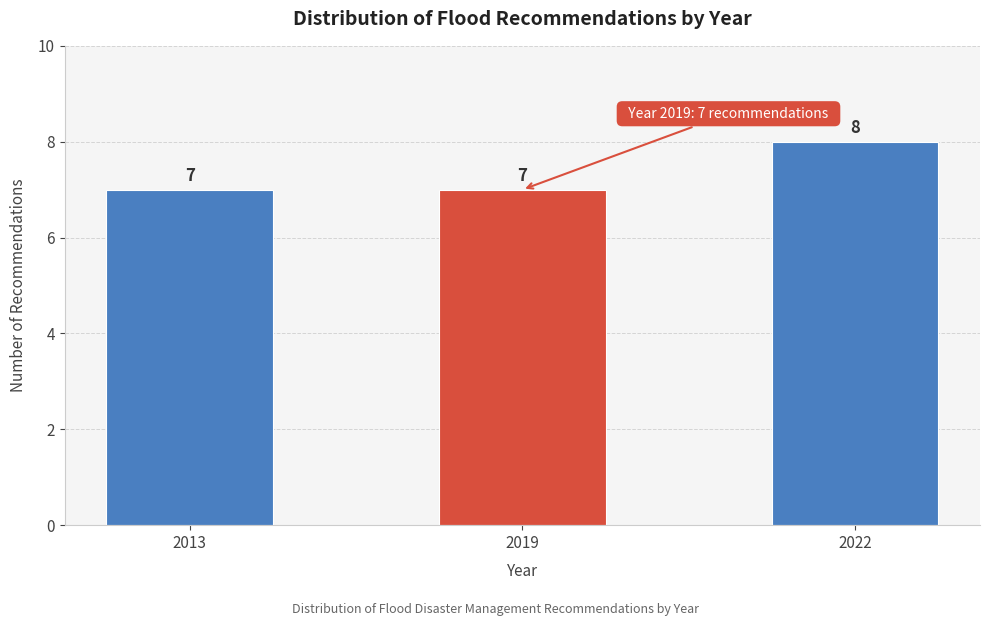

Reading right to left, what are all the values shown in this chart?

2022=8	2019=7	2013=7